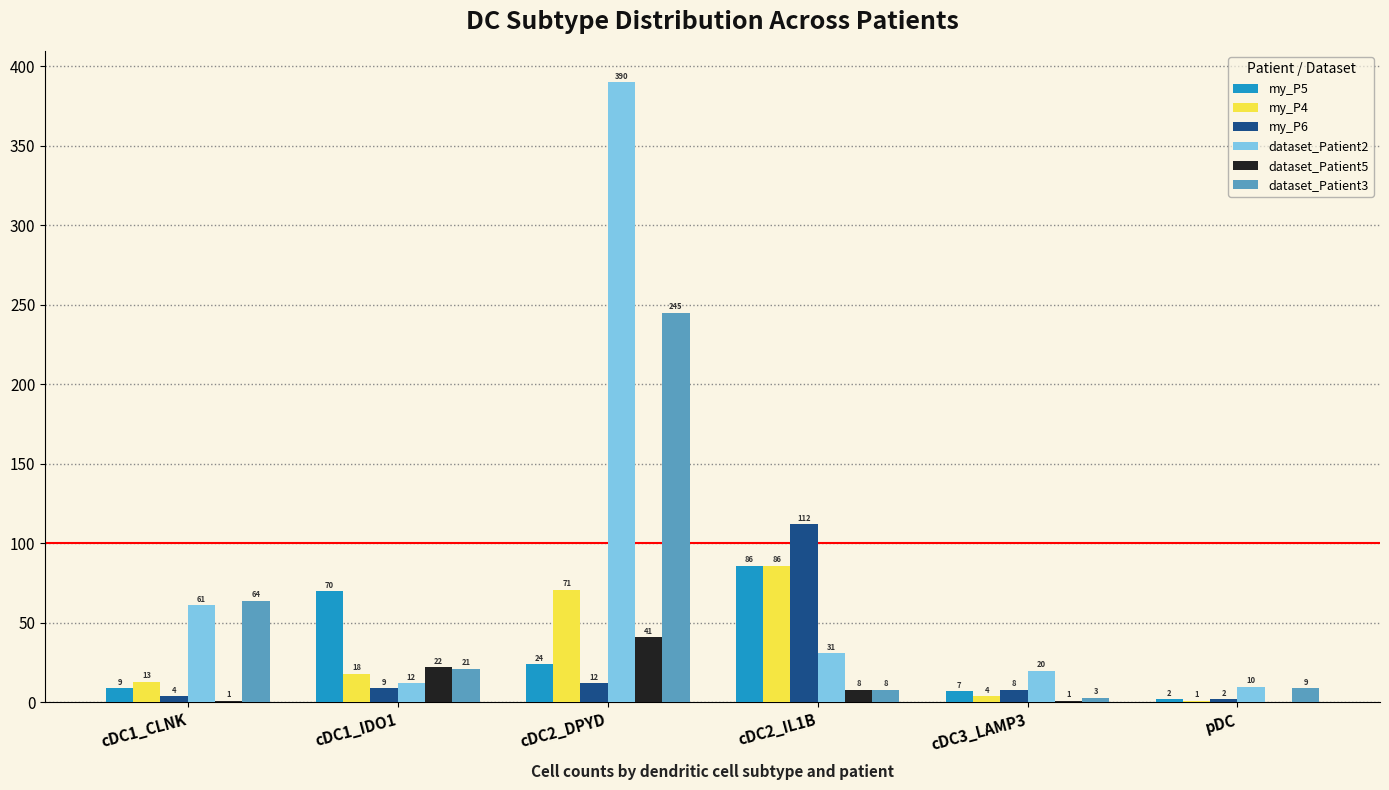

Is it true that dataset_Patient2 equals 390 at cDC2_DPYD?

True